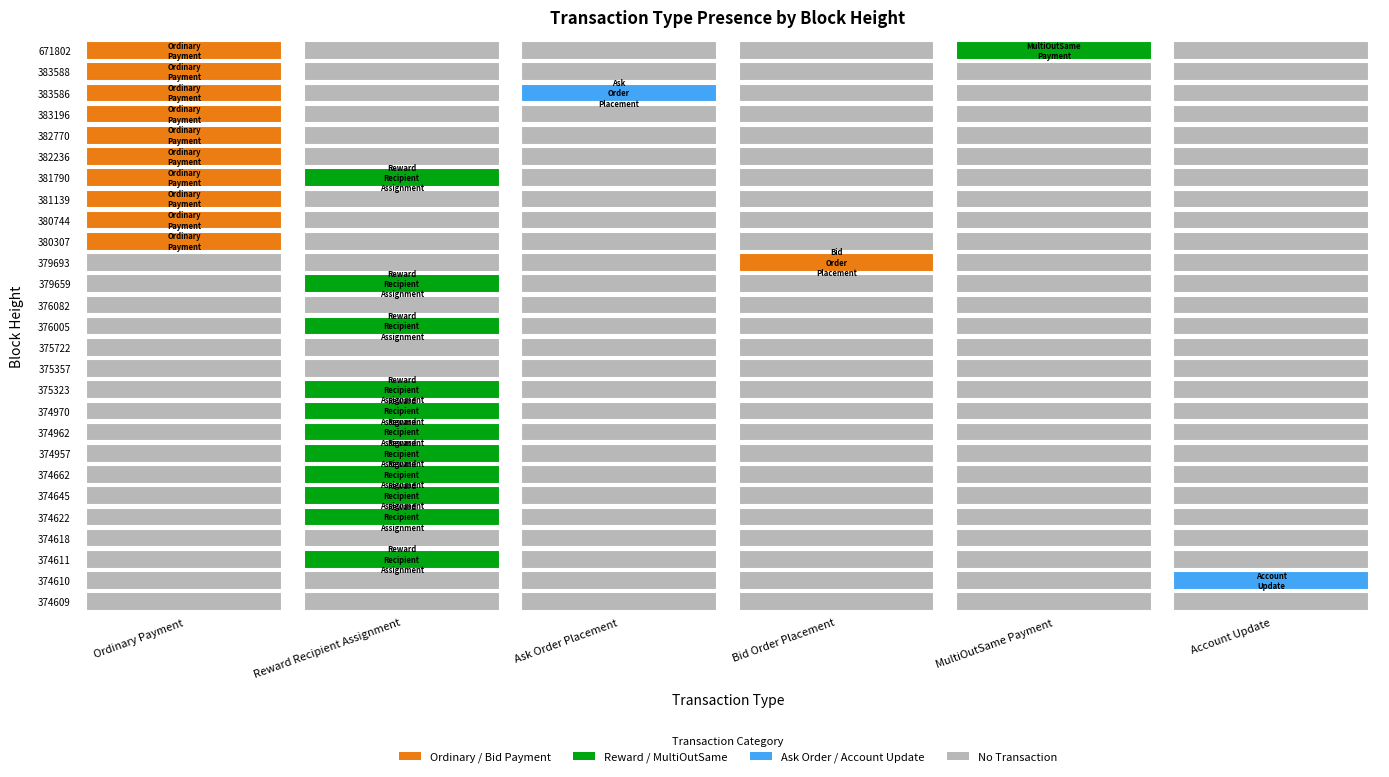

Rank the series at 17 from lowest to highest value.

Ordinary Payment, Ask Order Placement, Bid Order Placement, MultiOutSame Payment, Account Update, Reward Recipient Assignment